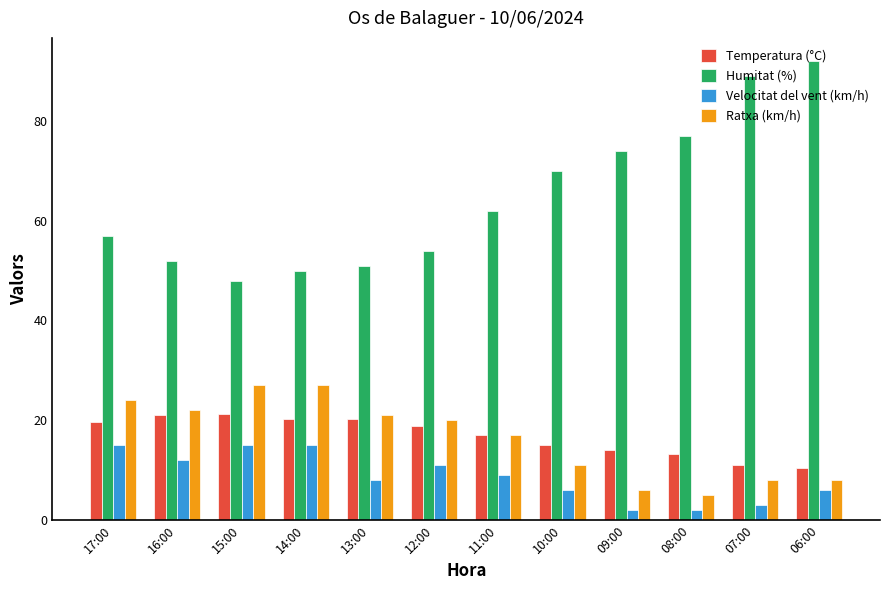

At how many categories does at least one series exceed 33?

12